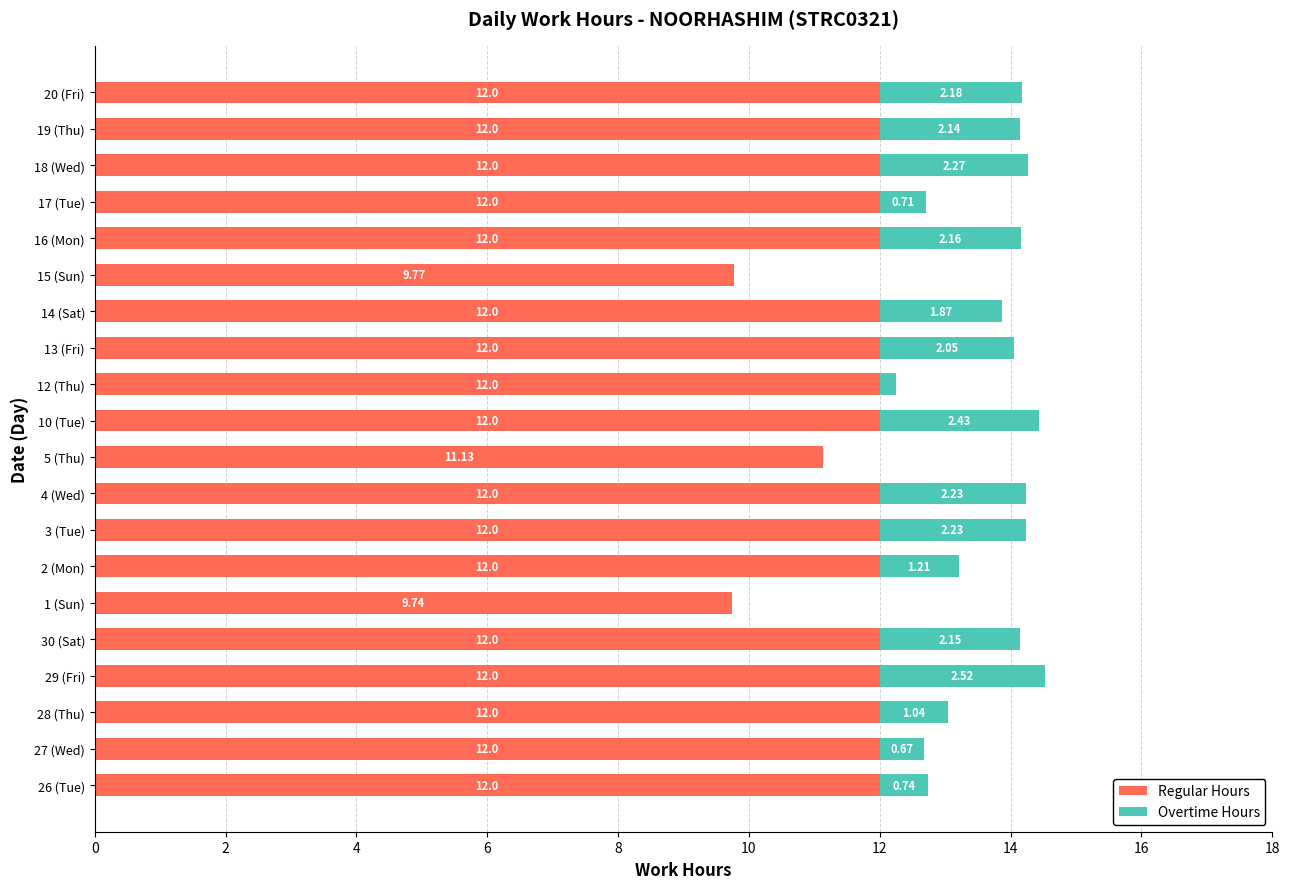

What is the sum of all Regular Hours values?

234.6